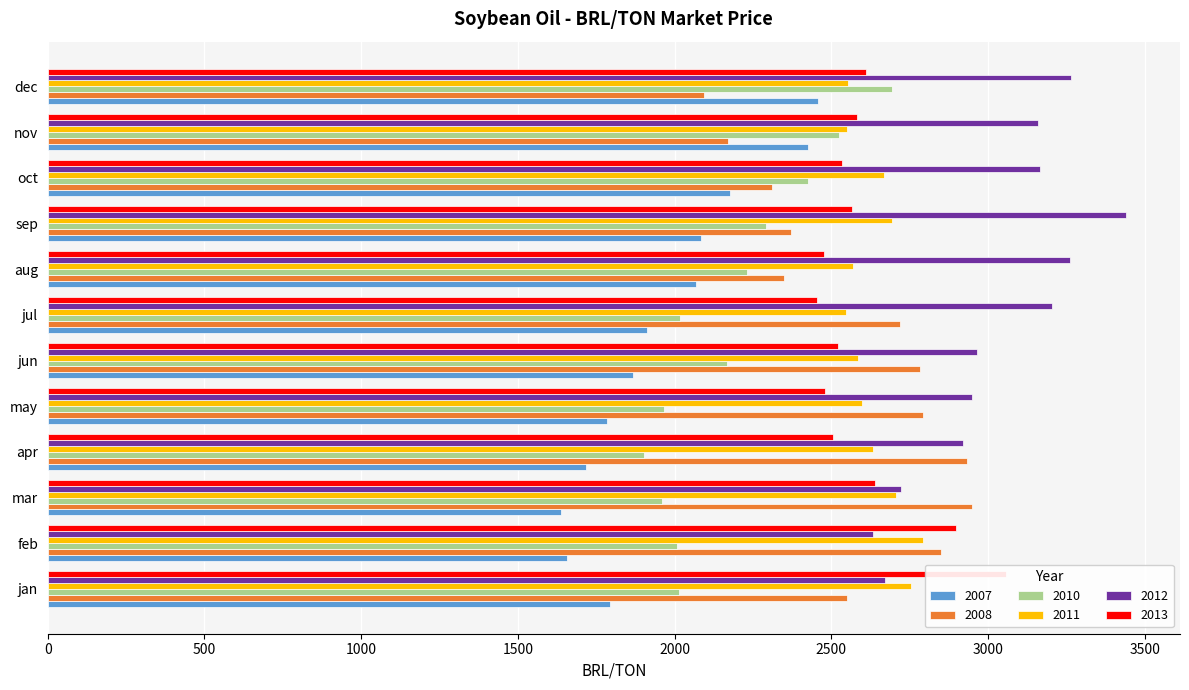

What position from the left is feb?

2